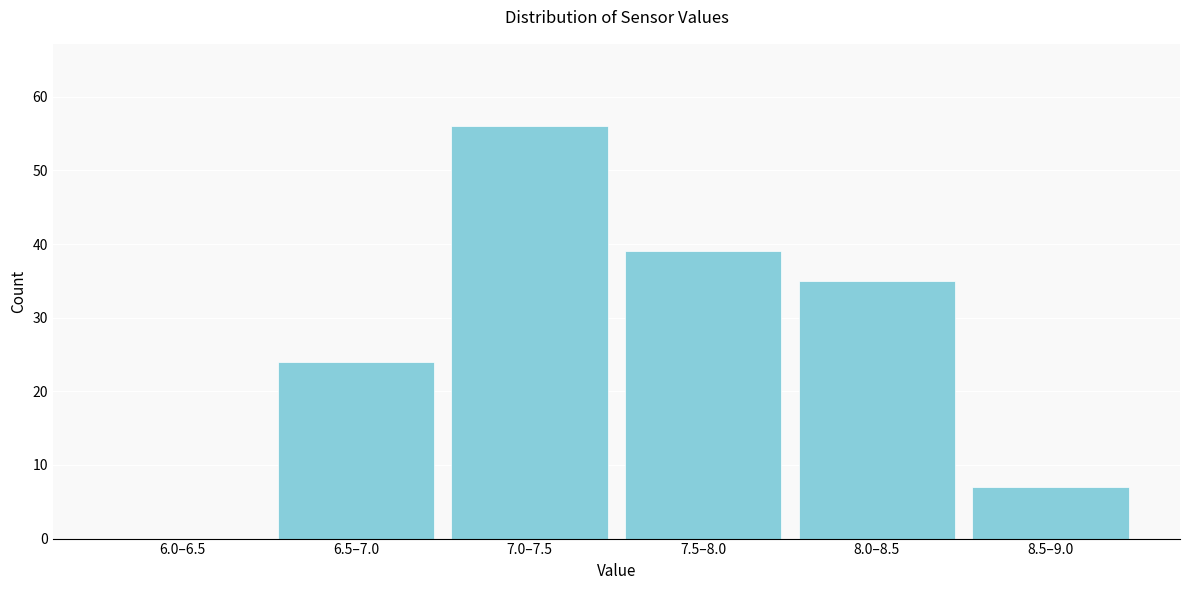

Reading left to right, extract all data points from this chart.

6.0–6.5=0	6.5–7.0=24	7.0–7.5=56	7.5–8.0=39	8.0–8.5=35	8.5–9.0=7